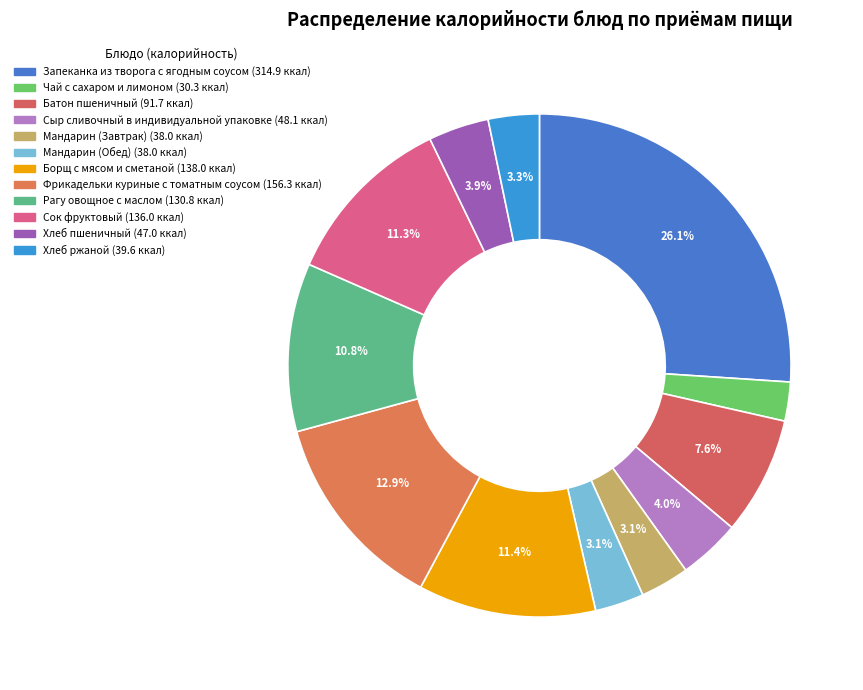

How many segments does this pie chart have?

12